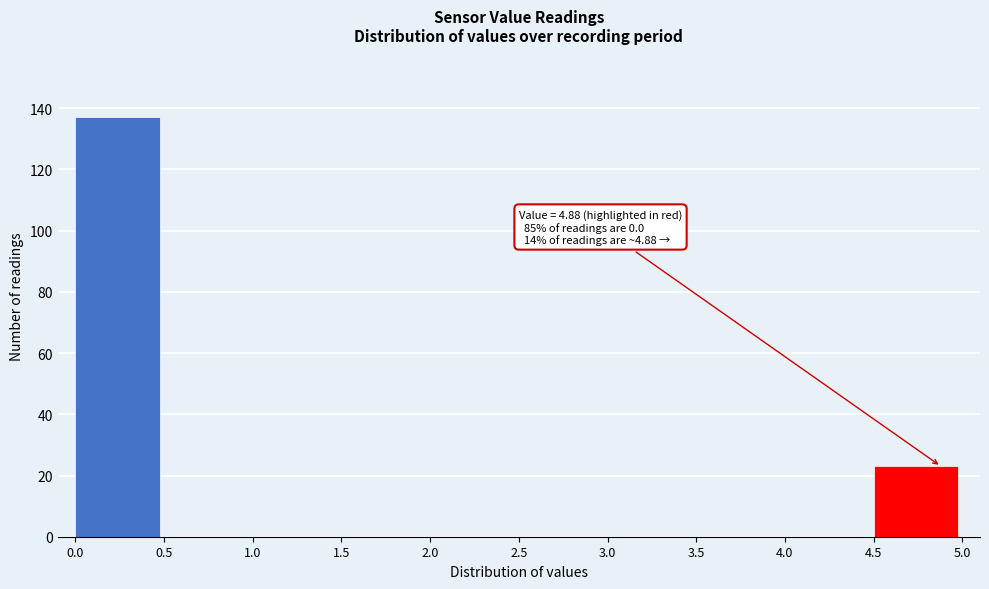

Over which range of the x-axis is the bar tallest?

0.0 to 0.5